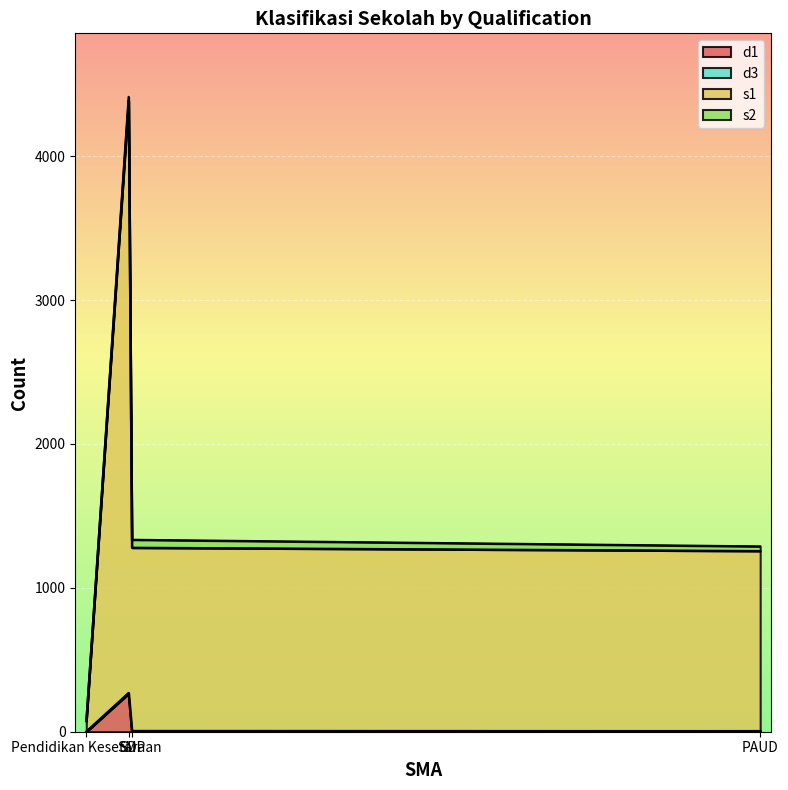

Between SD and SMP, which series saw the biggest shift?

s1